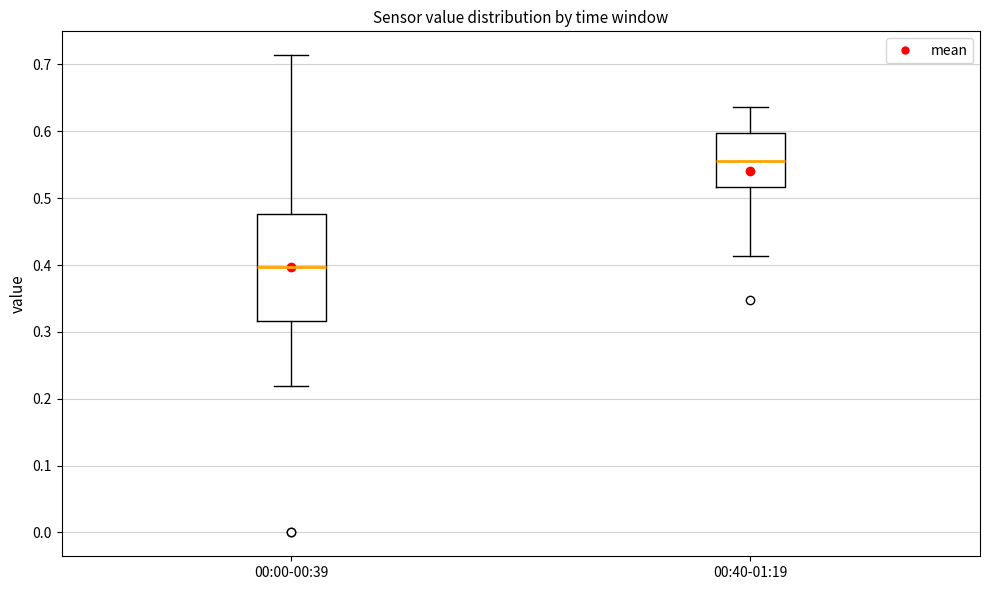

Comparing the boxes themselves (not the whiskers), which one is the tallest?

00:00-00:39